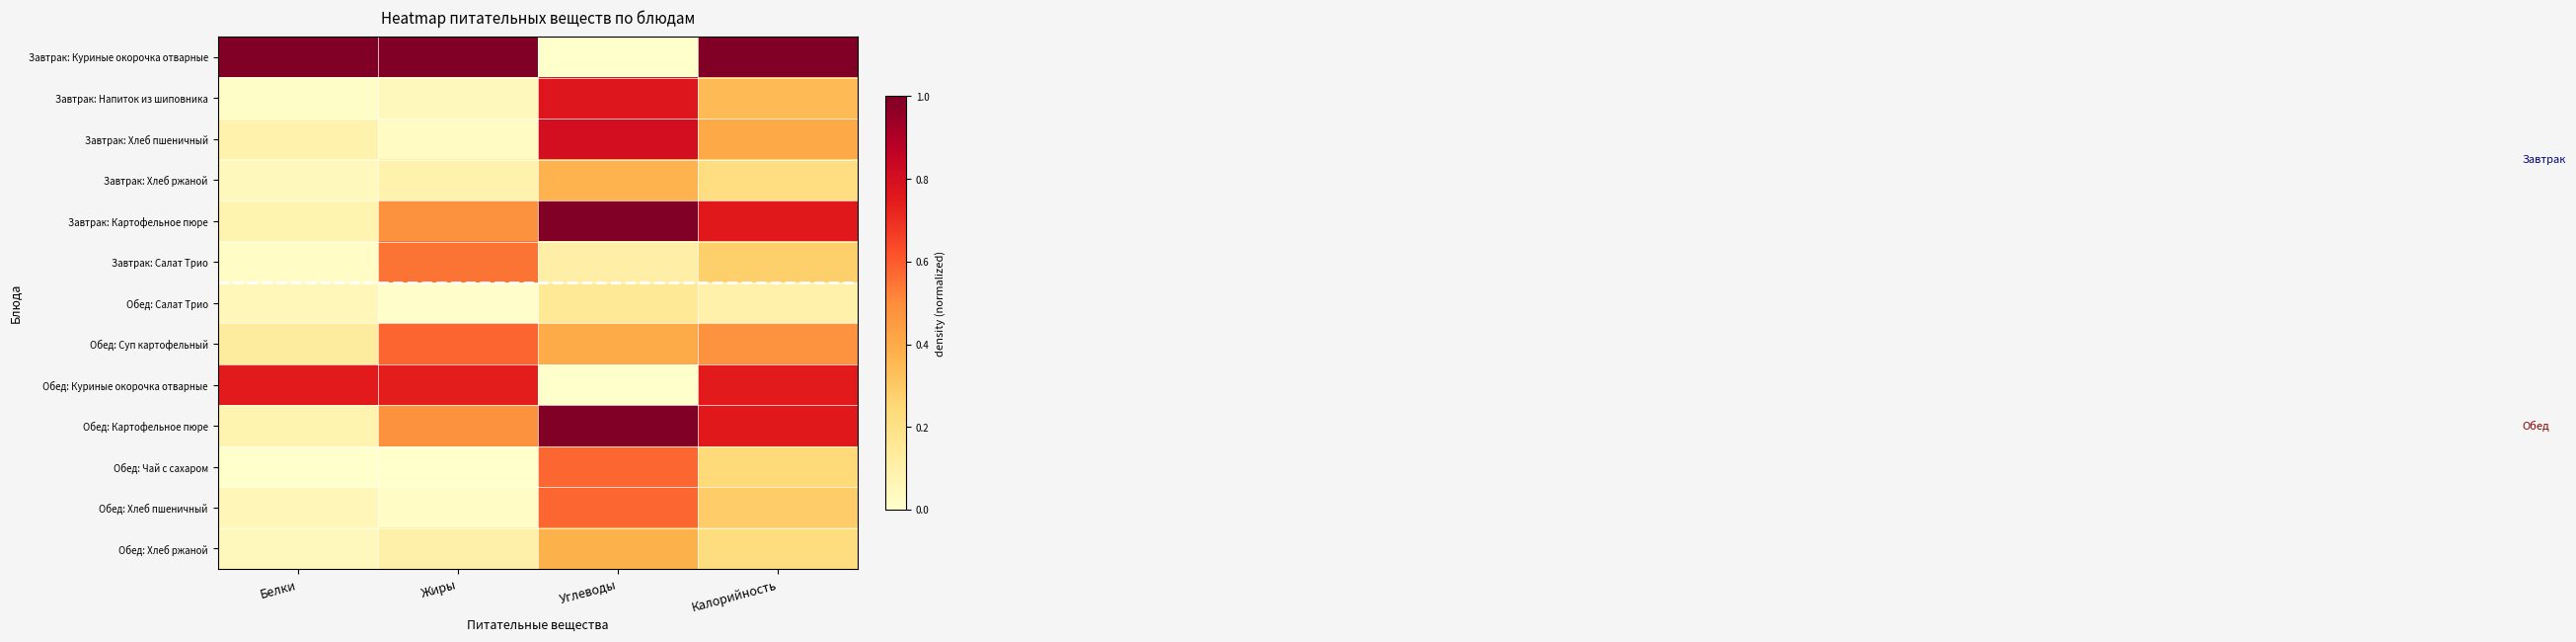

Reading left to right, extract all data points from this chart.

Завтрак: Куриные окорочка отварные: Белки=1.0	Жиры=1.0	Углеводы=0.0	Калорийность=1.0
Завтрак: Напиток из шиповника: Белки=0.0	Жиры=0.0	Углеводы=0.8	Калорийность=0.4
Завтрак: Хлеб пшеничный: Белки=0.1	Жиры=0.0	Углеводы=0.8	Калорийность=0.4
Завтрак: Хлеб ржаной: Белки=0.0	Жиры=0.1	Углеводы=0.4	Калорийность=0.2
Завтрак: Картофельное пюре: Белки=0.1	Жиры=0.5	Углеводы=1.0	Калорийность=0.8
Завтрак: Салат Трио: Белки=0.0	Жиры=0.5	Углеводы=0.1	Калорийность=0.3
Обед: Салат Трио: Белки=0.1	Жиры=0.0	Углеводы=0.1	Калорийность=0.1
Обед: Суп картофельный: Белки=0.1	Жиры=0.6	Углеводы=0.4	Калорийность=0.5
Обед: Куриные окорочка отварные: Белки=0.7	Жиры=0.7	Углеводы=0.0	Калорийность=0.7
Обед: Картофельное пюре: Белки=0.1	Жиры=0.5	Углеводы=1.0	Калорийность=0.8
Обед: Чай с сахаром: Белки=0.0	Жиры=0.0	Углеводы=0.6	Калорийность=0.2
Обед: Хлеб пшеничный: Белки=0.1	Жиры=0.0	Углеводы=0.6	Калорийность=0.3
Обед: Хлеб ржаной: Белки=0.0	Жиры=0.1	Углеводы=0.4	Калорийность=0.2